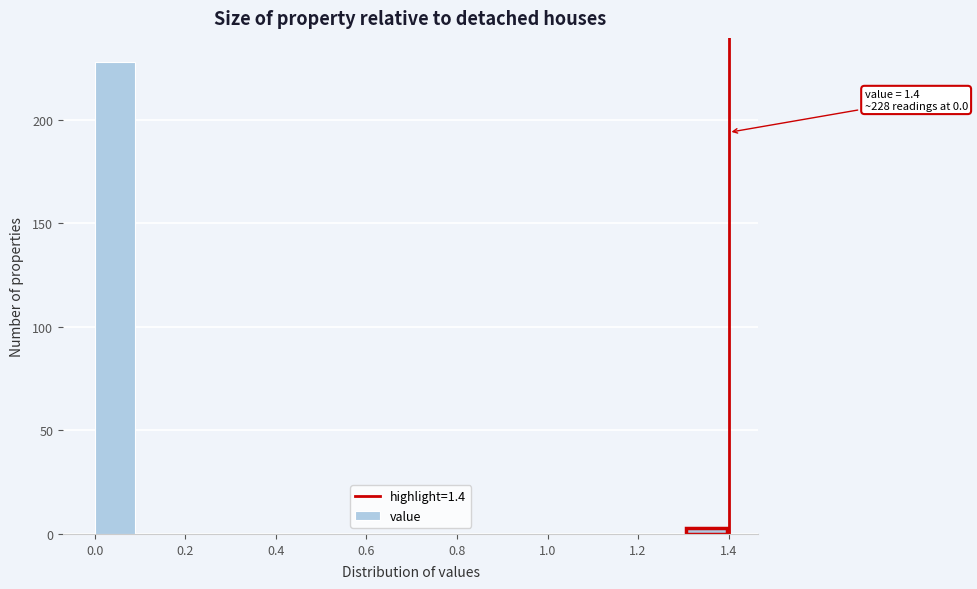

Over which range of the x-axis is the bar tallest?

0.00 to 0.10